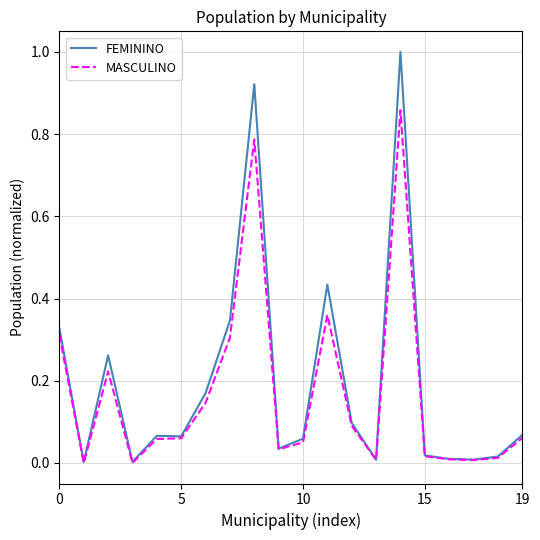

What is the highest value of the FEMININO series?

1.0